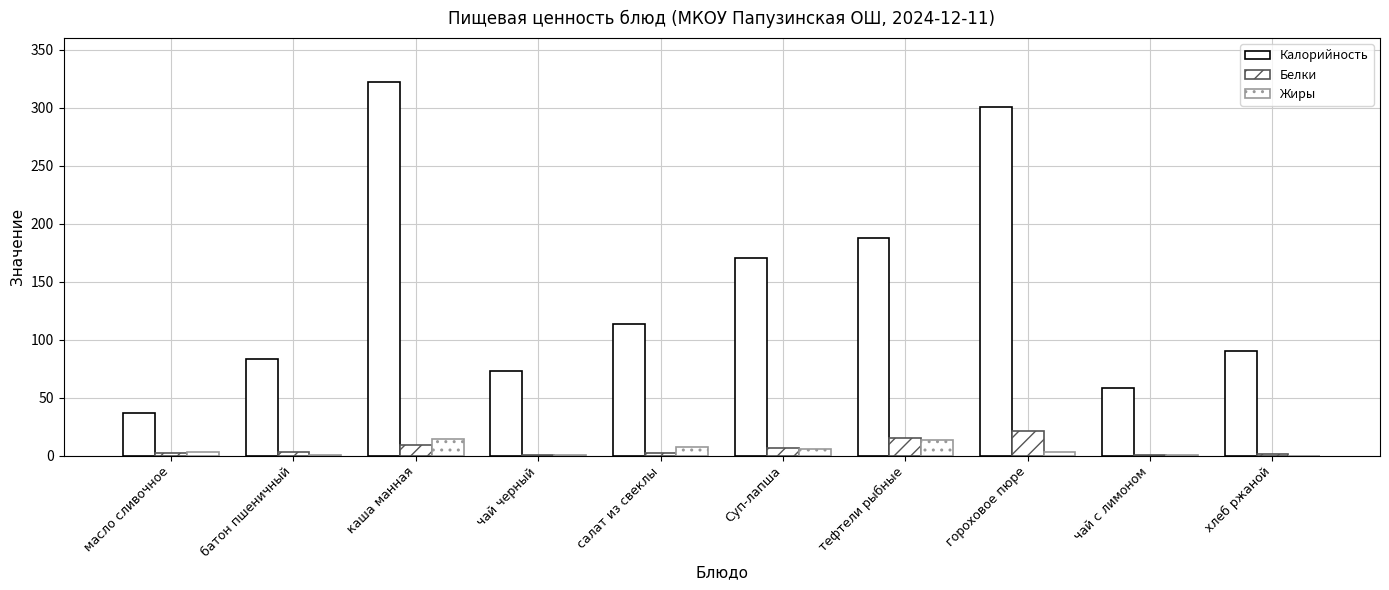

At which label is Калорийность closest to 179?

Суп-лапша